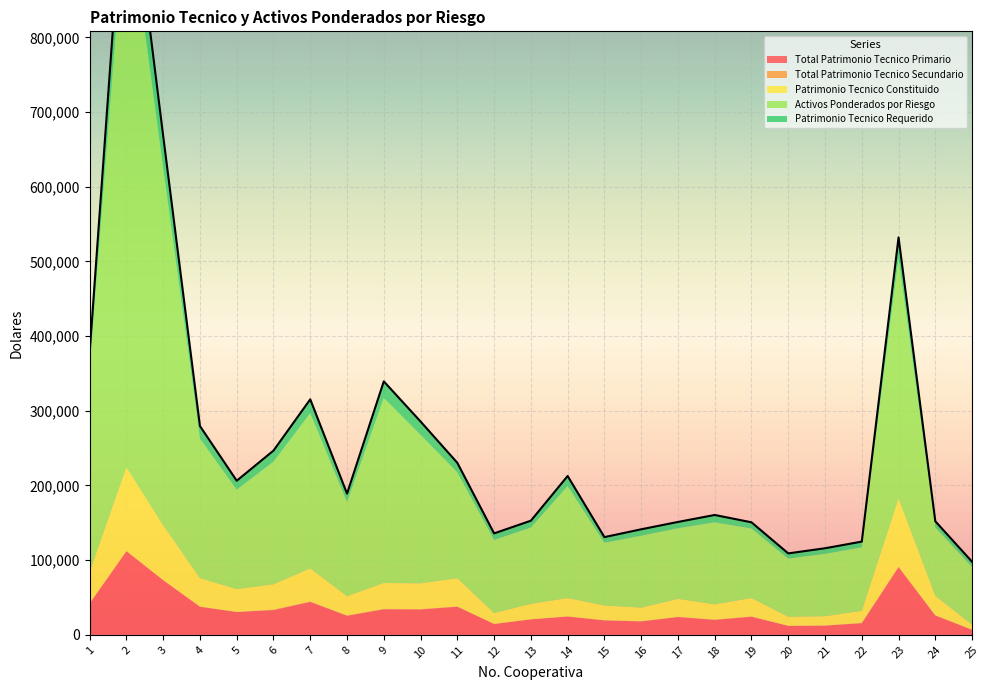

What is the lowest value of the Activos Ponderados por Riesgo series?

77240.5